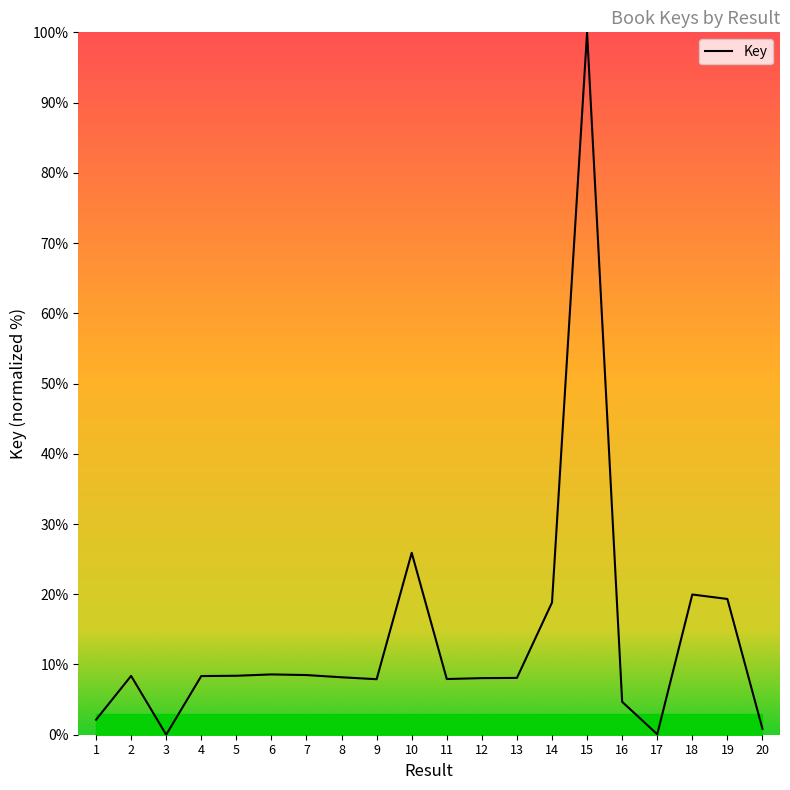

What is the maximum value shown in the chart?

100.0